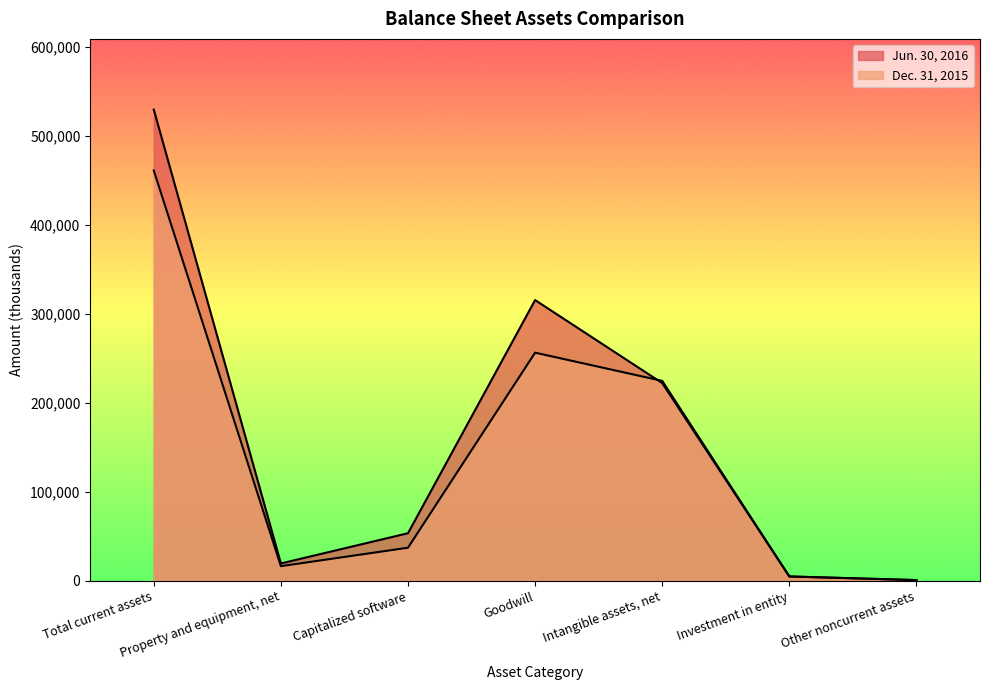

True or false: Dec. 31, 2015 has more than 0 interior local peaks.

True